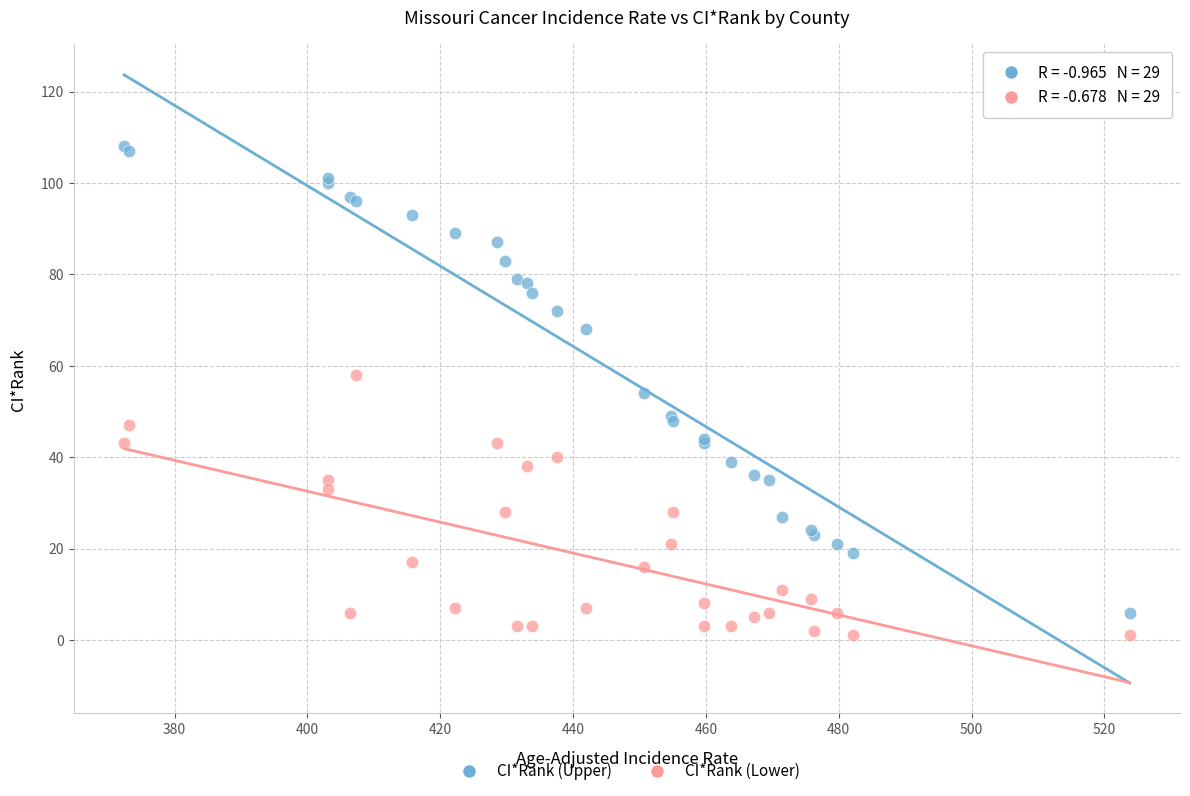

Which series reaches the minimum Y coordinate?

CI*Rank (Lower)